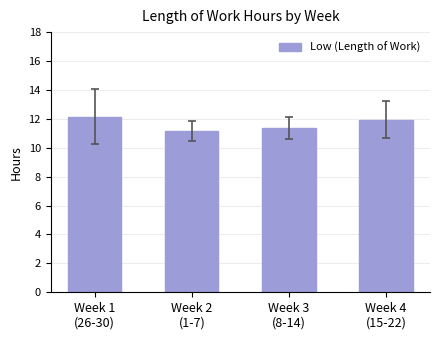

What is the change in value from Week 1
(26-30) to Week 3
(8-14)?

-0.8